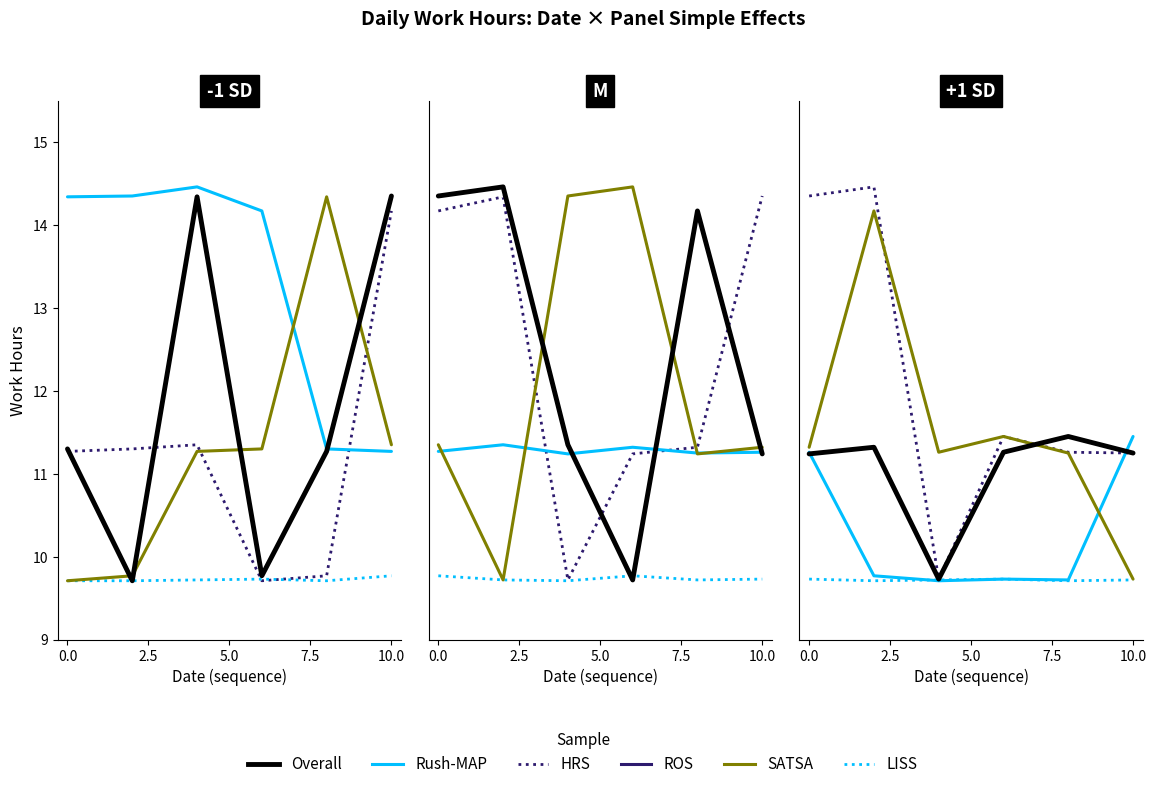

True or false: LISS and ROS intersect in this chart.

False